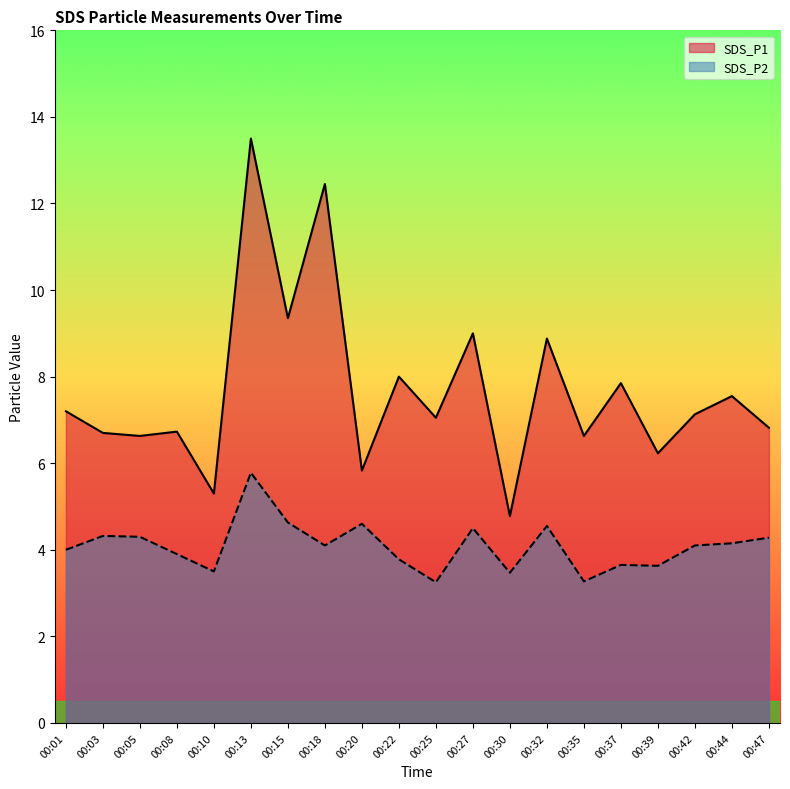

Is the value of SDS_P1 at 00:44 greater than the value of SDS_P2 at 00:42?

Yes